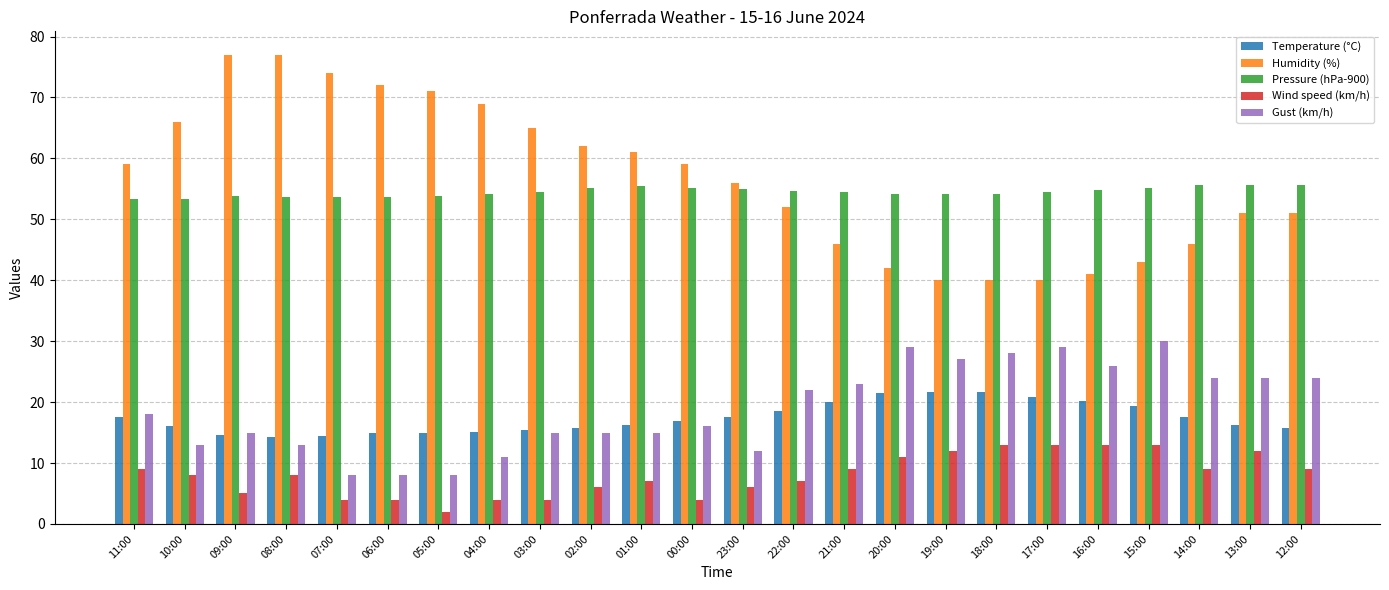

What position from the right is 13:00?

2